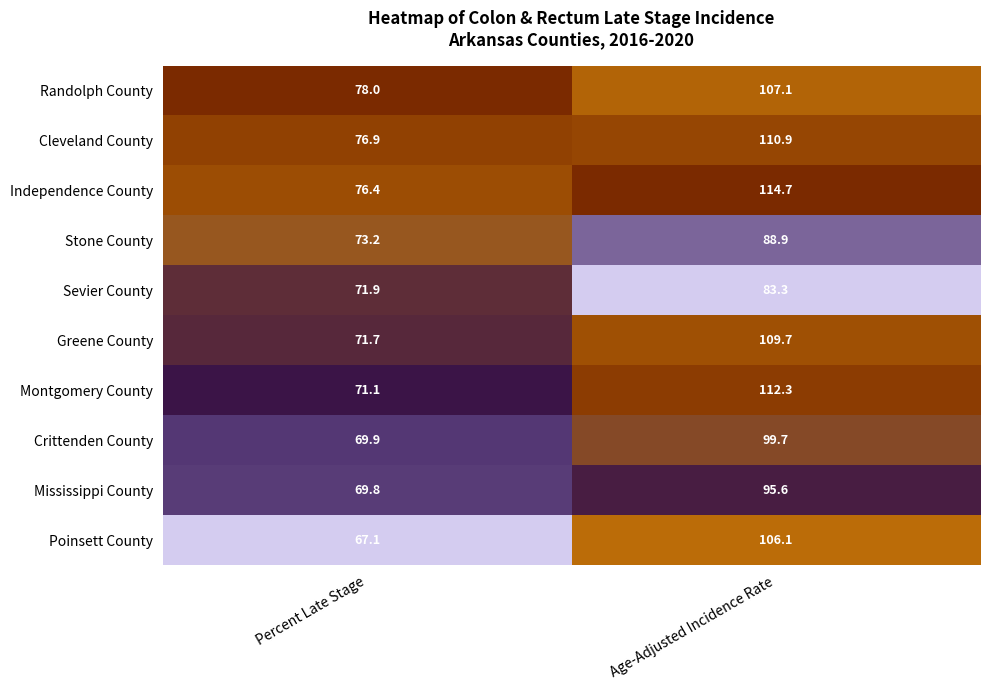

What is the difference between the maximum and minimum values in the Greene County series?

38.0